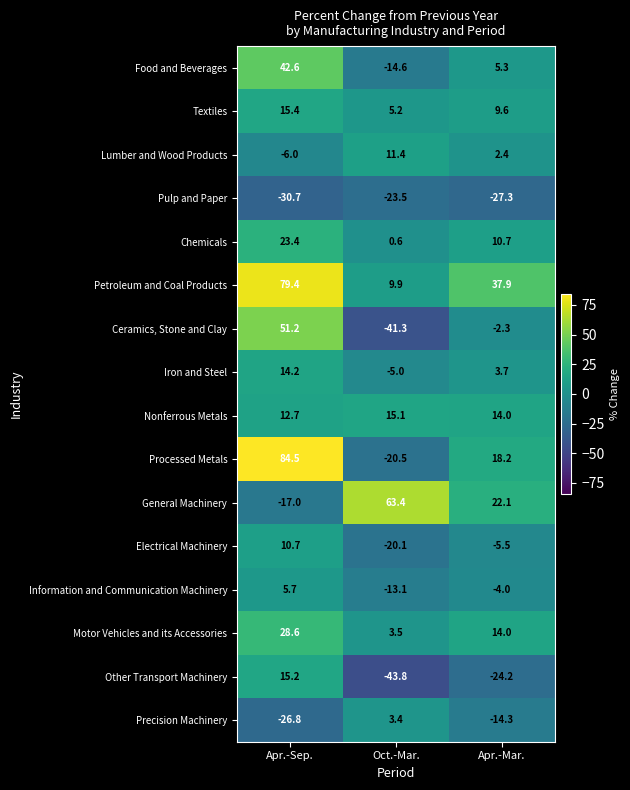

True or false: Ceramics, Stone and Clay has a value of -2.3 at Apr.-Mar..

True